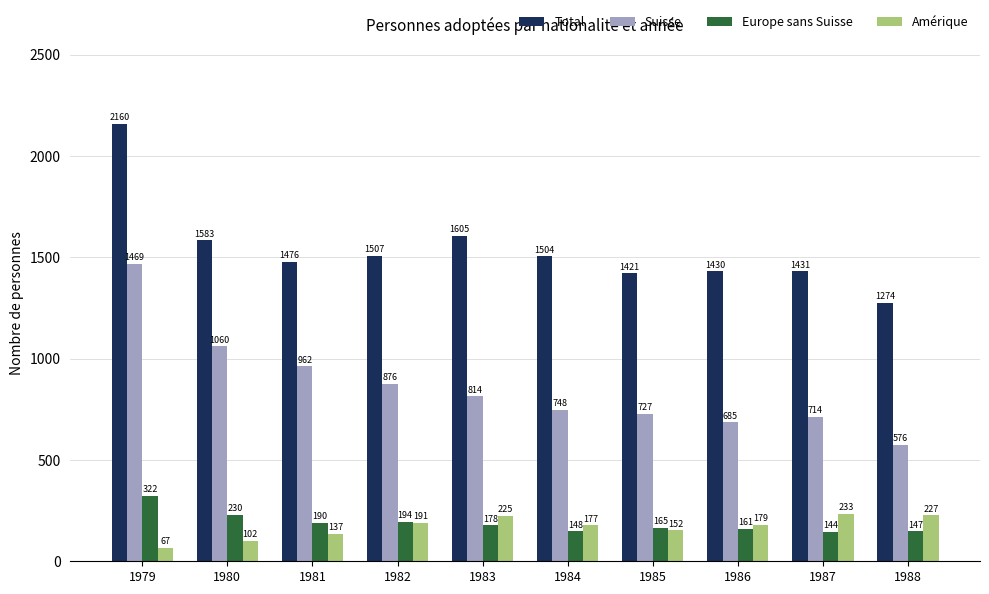

Reading left to right, transcribe all the data shown in this chart.

Total: 1979=2160	1980=1583	1981=1476	1982=1507	1983=1605	1984=1504	1985=1421	1986=1430	1987=1431	1988=1274
Suisse: 1979=1469	1980=1060	1981=962	1982=876	1983=814	1984=748	1985=727	1986=685	1987=714	1988=576
Europe sans Suisse: 1979=322	1980=230	1981=190	1982=194	1983=178	1984=148	1985=165	1986=161	1987=144	1988=147
Amérique: 1979=67	1980=102	1981=137	1982=191	1983=225	1984=177	1985=152	1986=179	1987=233	1988=227